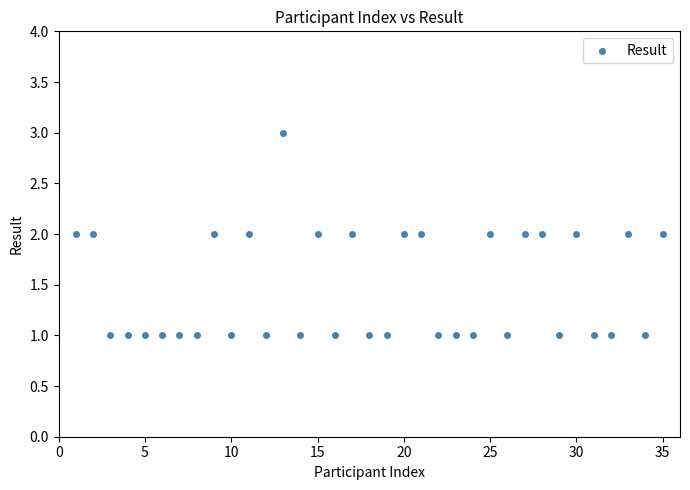

What is the range of X values (max minus min)?

34